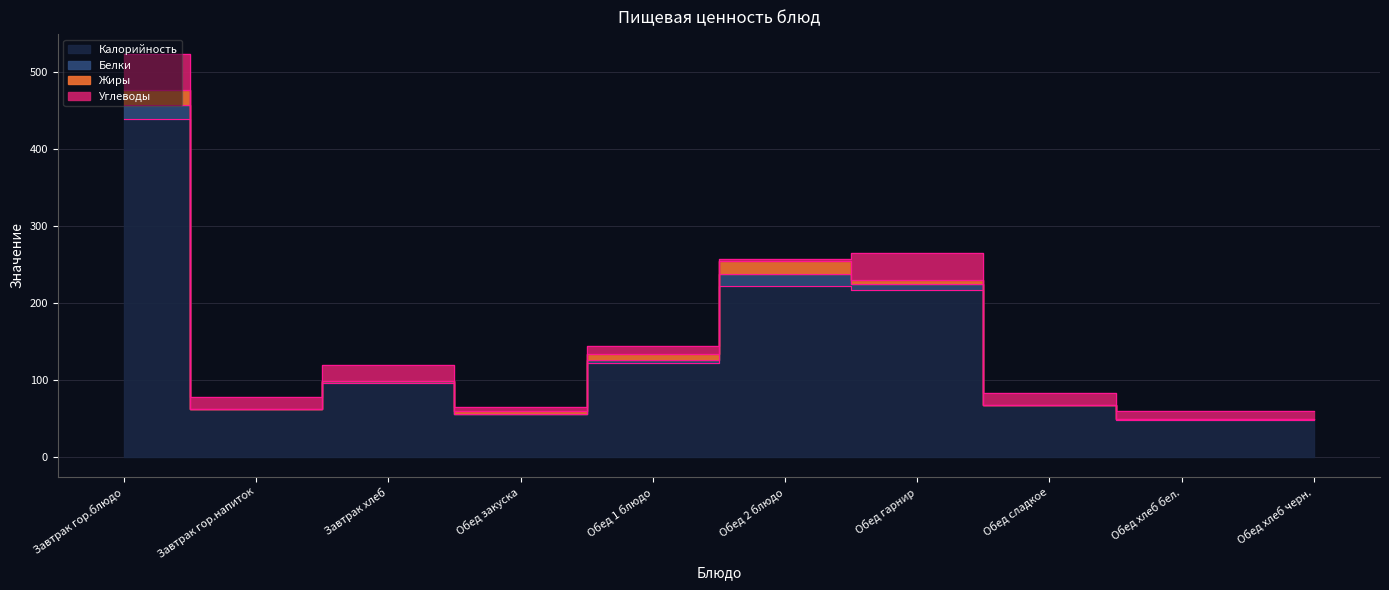

What is the value of the Калорийность point at the 9th from the left?

48